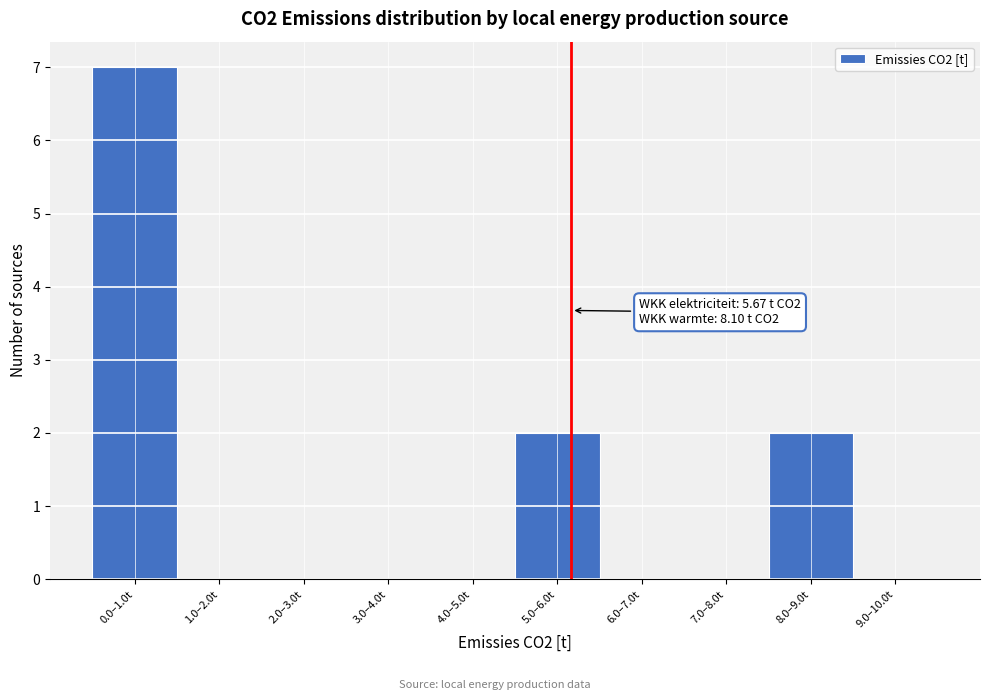

Reading left to right, transcribe all the data shown in this chart.

0.0–1.0t=7	1.0–2.0t=0	2.0–3.0t=0	3.0–4.0t=0	4.0–5.0t=0	5.0–6.0t=2	6.0–7.0t=0	7.0–8.0t=0	8.0–9.0t=2	9.0–10.0t=0